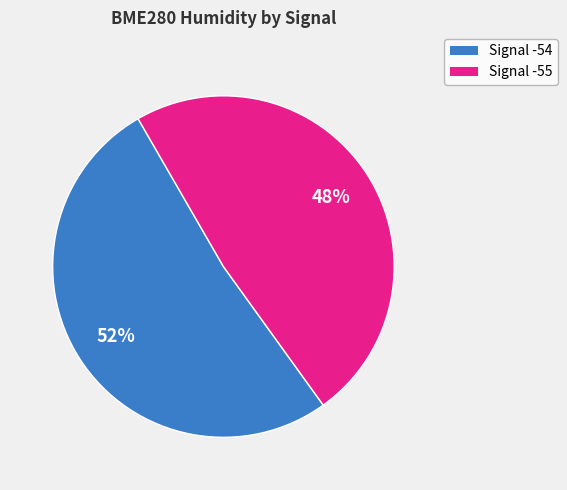

Does any single category account for the majority?

Yes